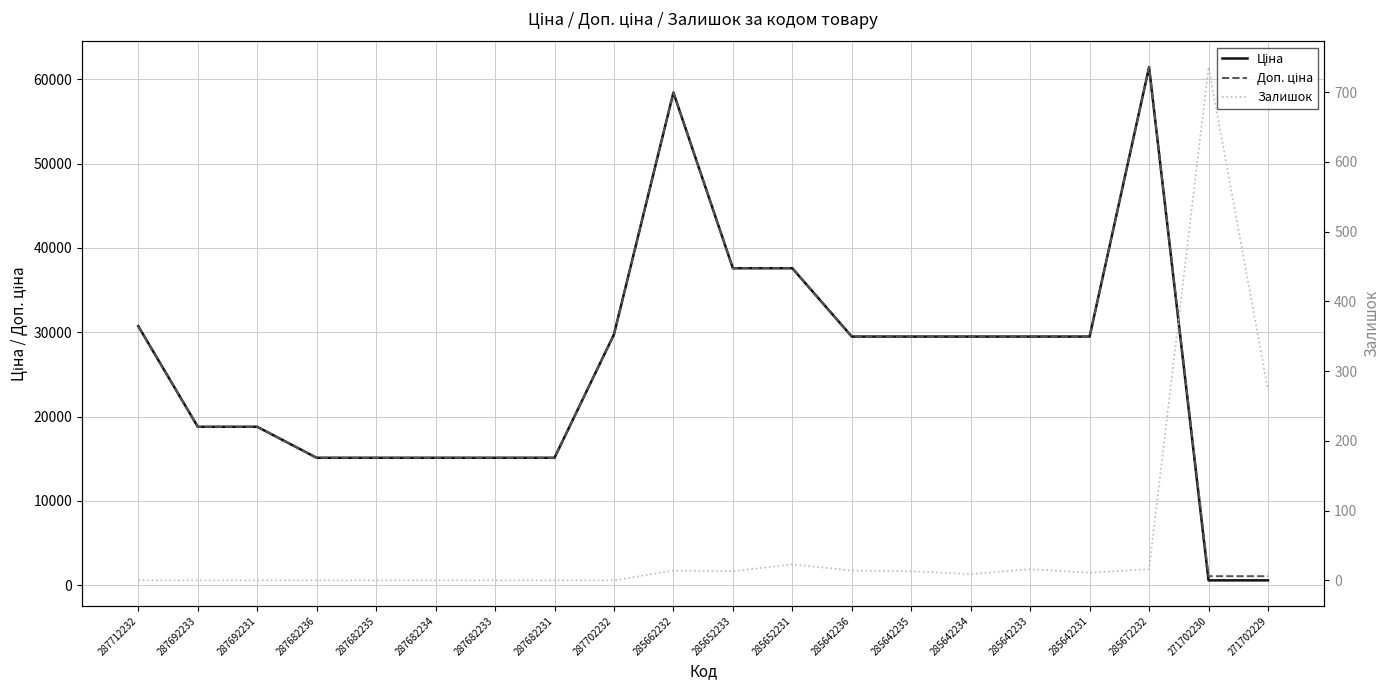

Which has a higher value, 285642233 or 287682231?

285642233